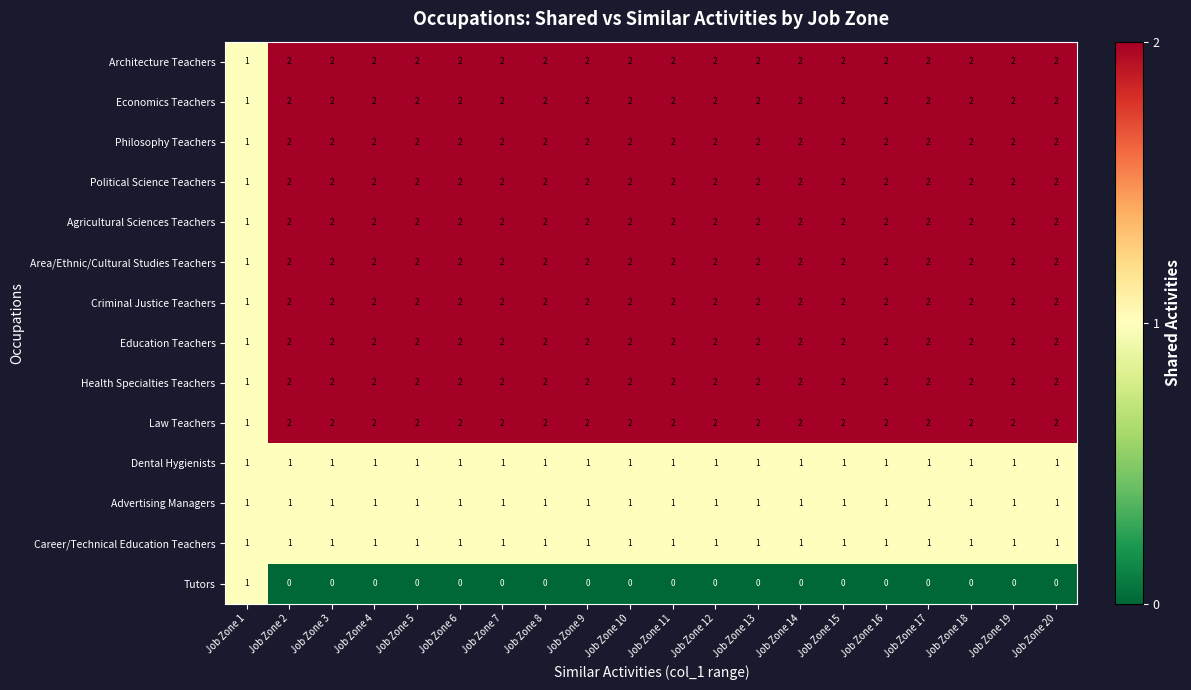

What is the difference between the highest and lowest values at Job Zone 13?

2